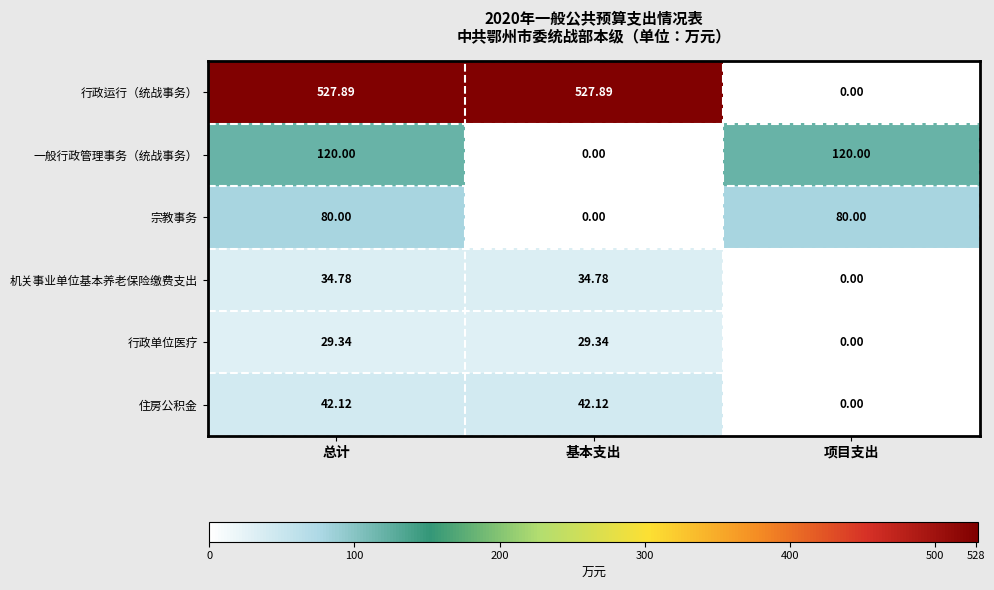

Rank the series at 总计 from lowest to highest value.

行政单位医疗, 机关事业单位基本养老保险缴费支出, 住房公积金, 宗教事务, 一般行政管理事务（统战事务）, 行政运行（统战事务）